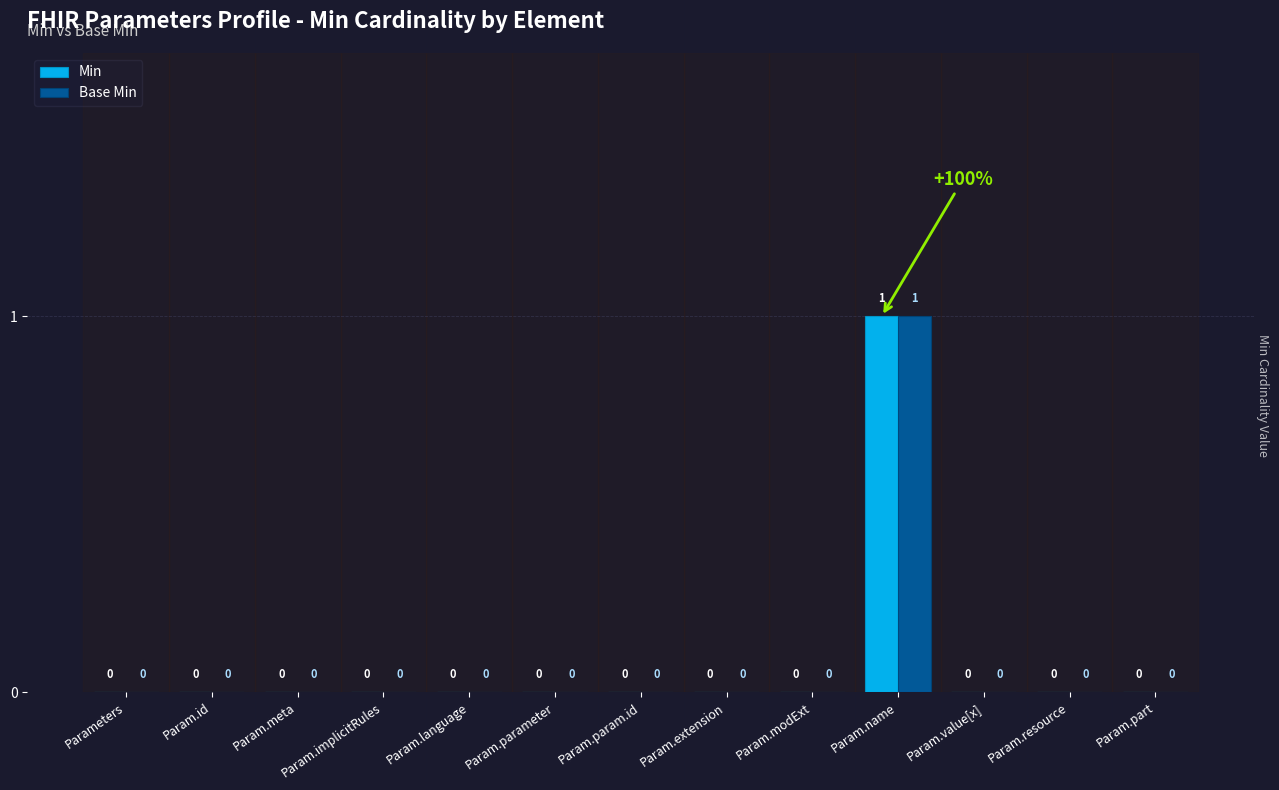

How many Base Min values are between 0 and 1?

13